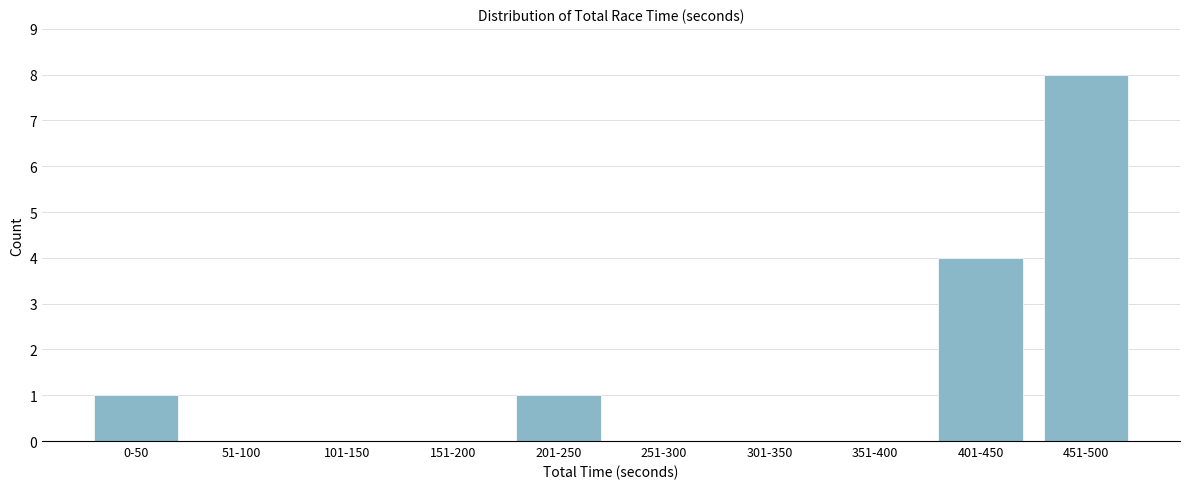

Reading left to right, extract all data points from this chart.

0-50=1	51-100=0	101-150=0	151-200=0	201-250=1	251-300=0	301-350=0	351-400=0	401-450=4	451-500=8